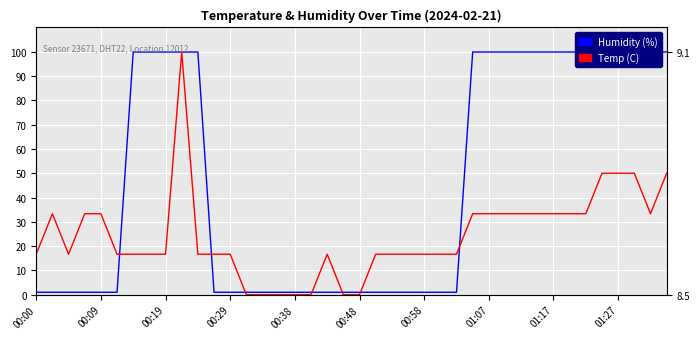

Is it true that Humidity (%) equals 1.0 at 25?

True